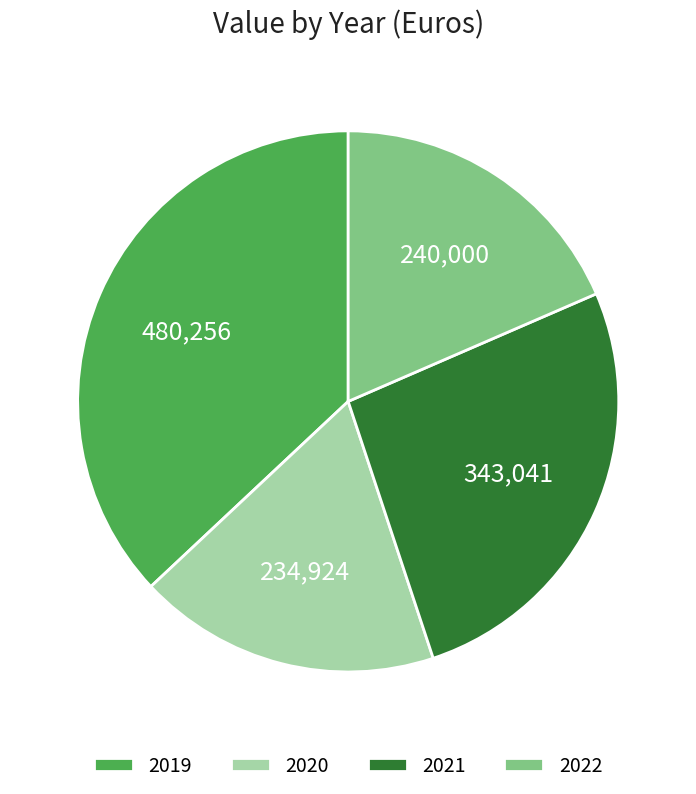

Which category has the biggest portion of the pie?

2019